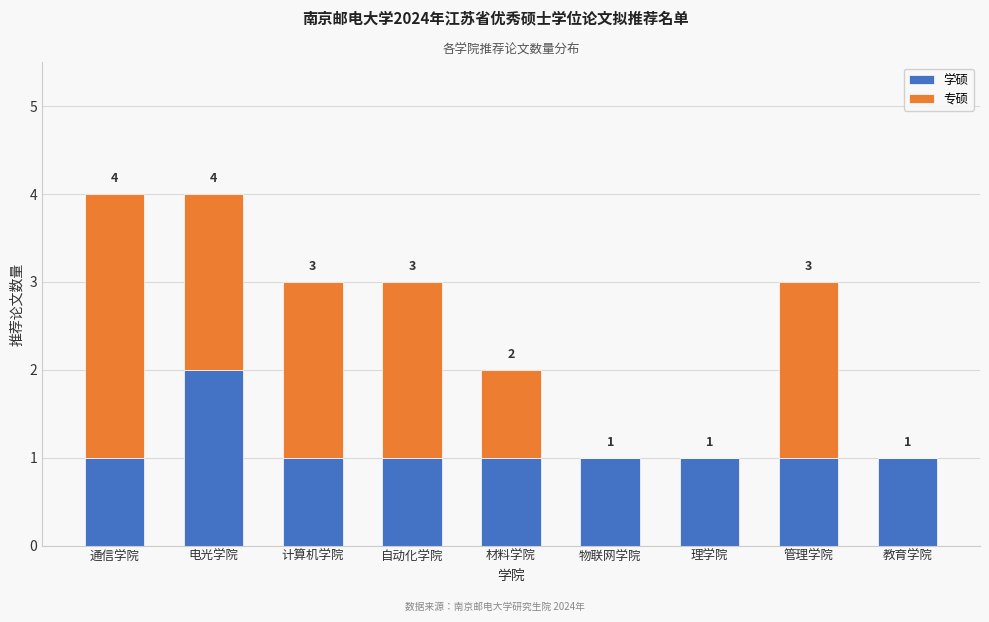

Reading right to left, what are the values for 学硕?

教育学院=1	管理学院=1	理学院=1	物联网学院=1	材料学院=1	自动化学院=1	计算机学院=1	电光学院=2	通信学院=1